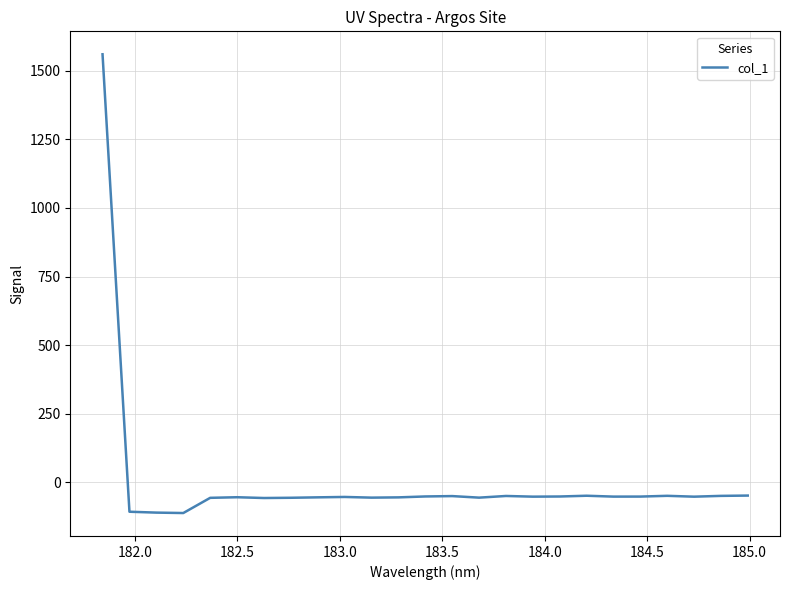

What is the maximum value shown in the chart?

1560.5